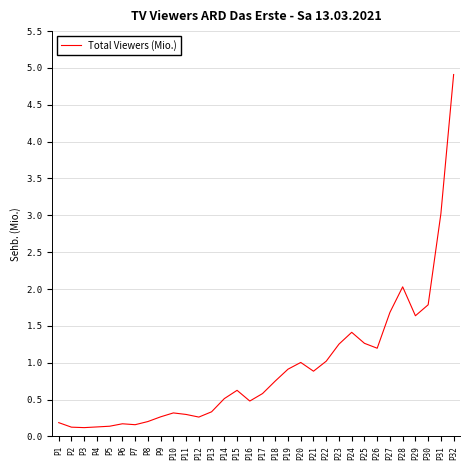

What is the approximate value at P16?

0.5